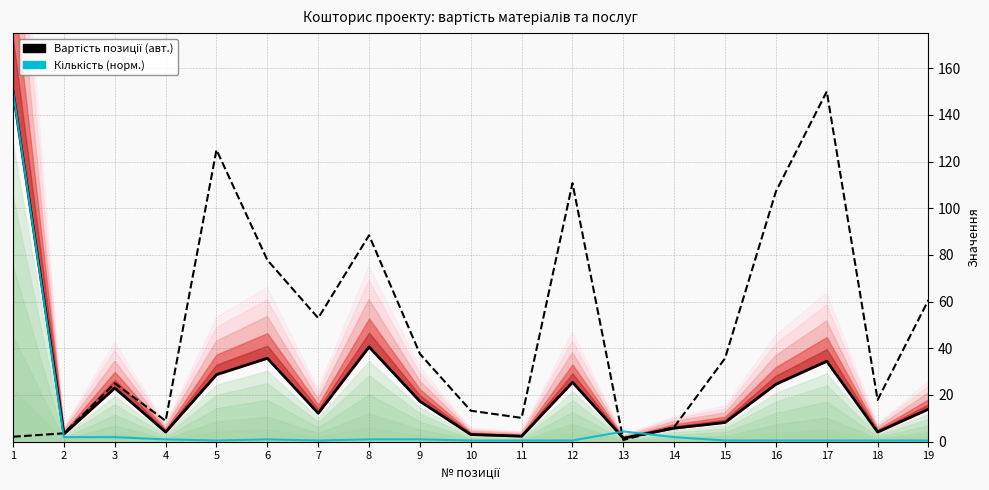

What is the spread (max minus min) of values at 2?

1.6